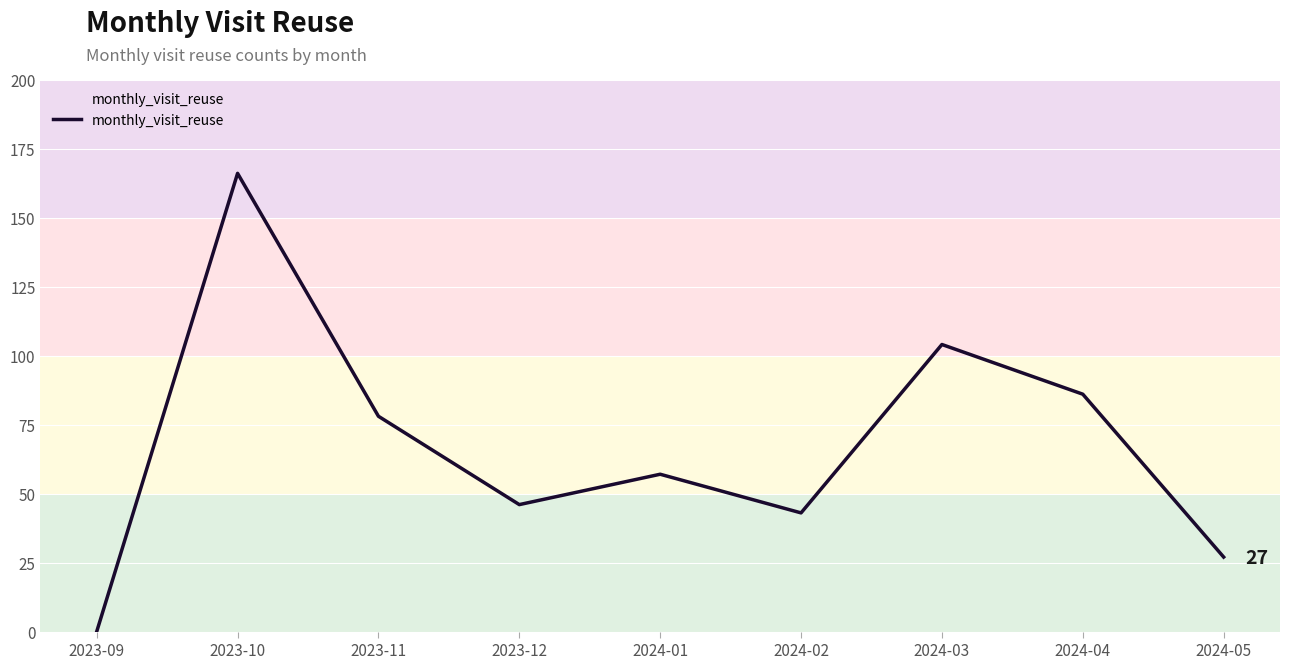

What is the change in value from 2023-12 to 2024-03?

+58